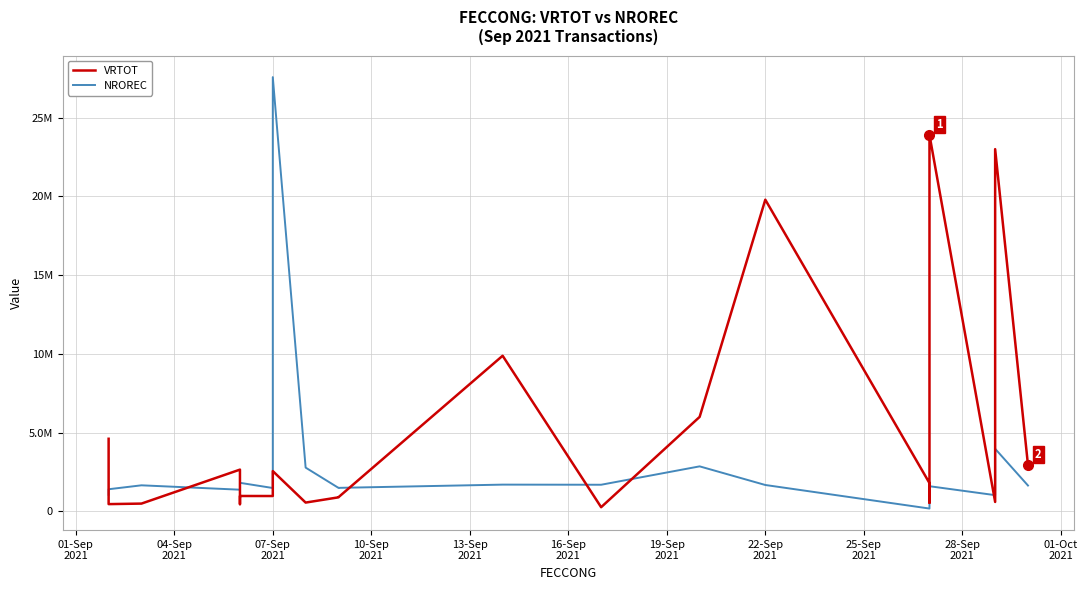

The value of NROREC at 17 is 2418900. True or false?

False